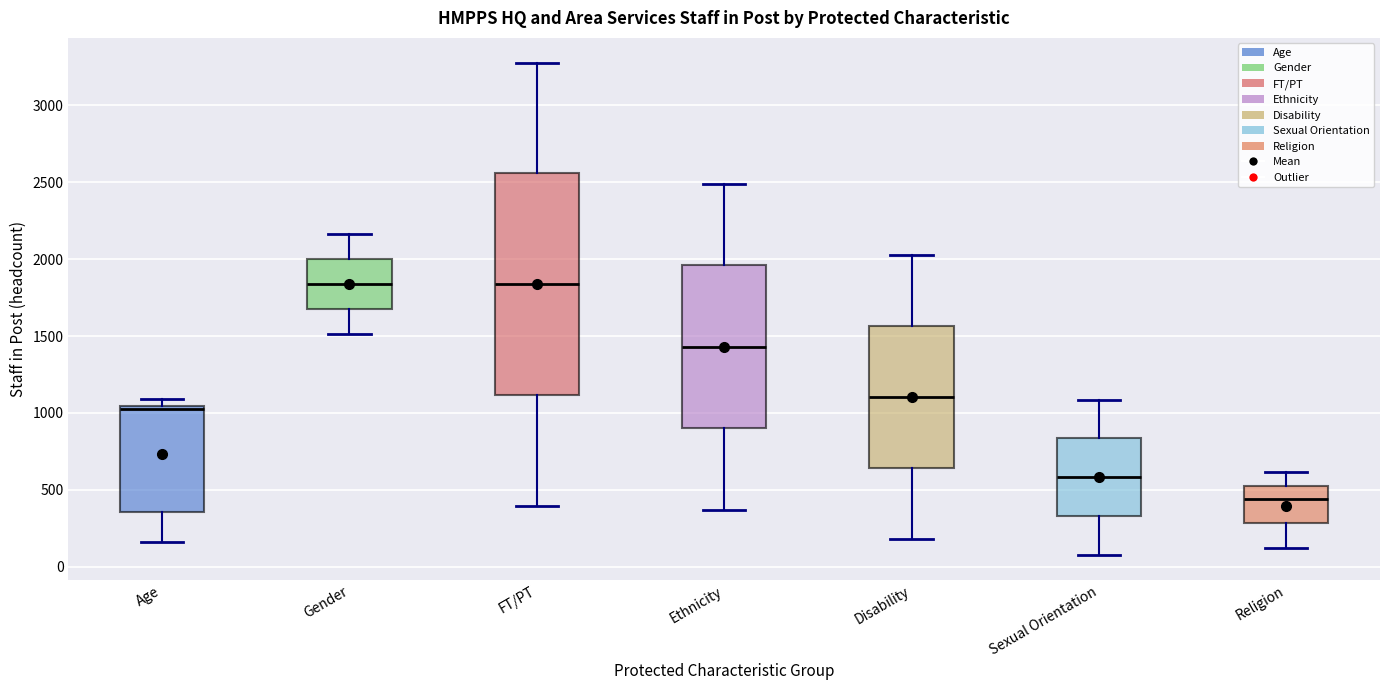

Comparing the boxes themselves (not the whiskers), which one is the tallest?

FT/PT